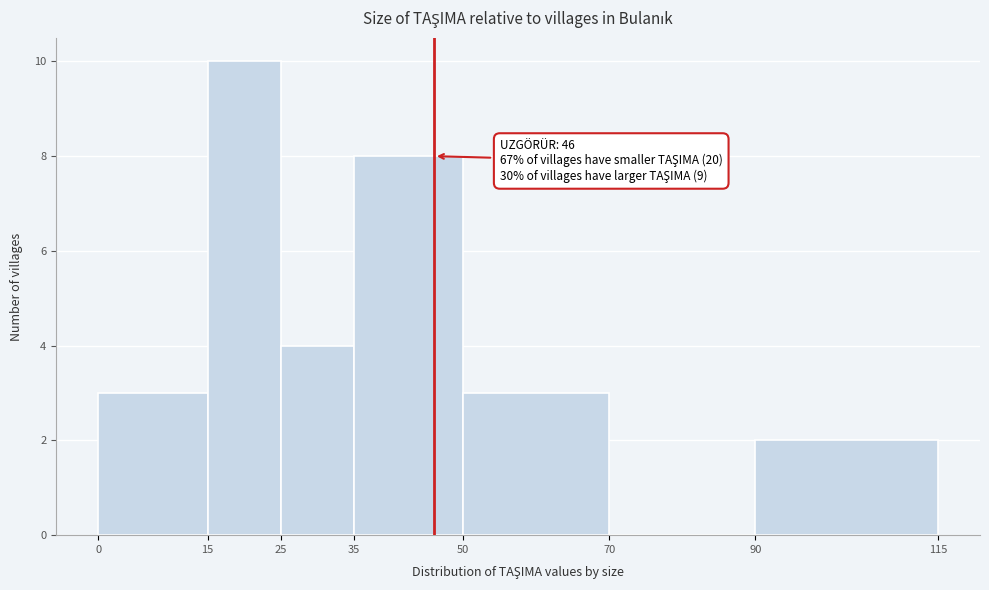

Which range on the x-axis has the tallest bar?

15 to 25